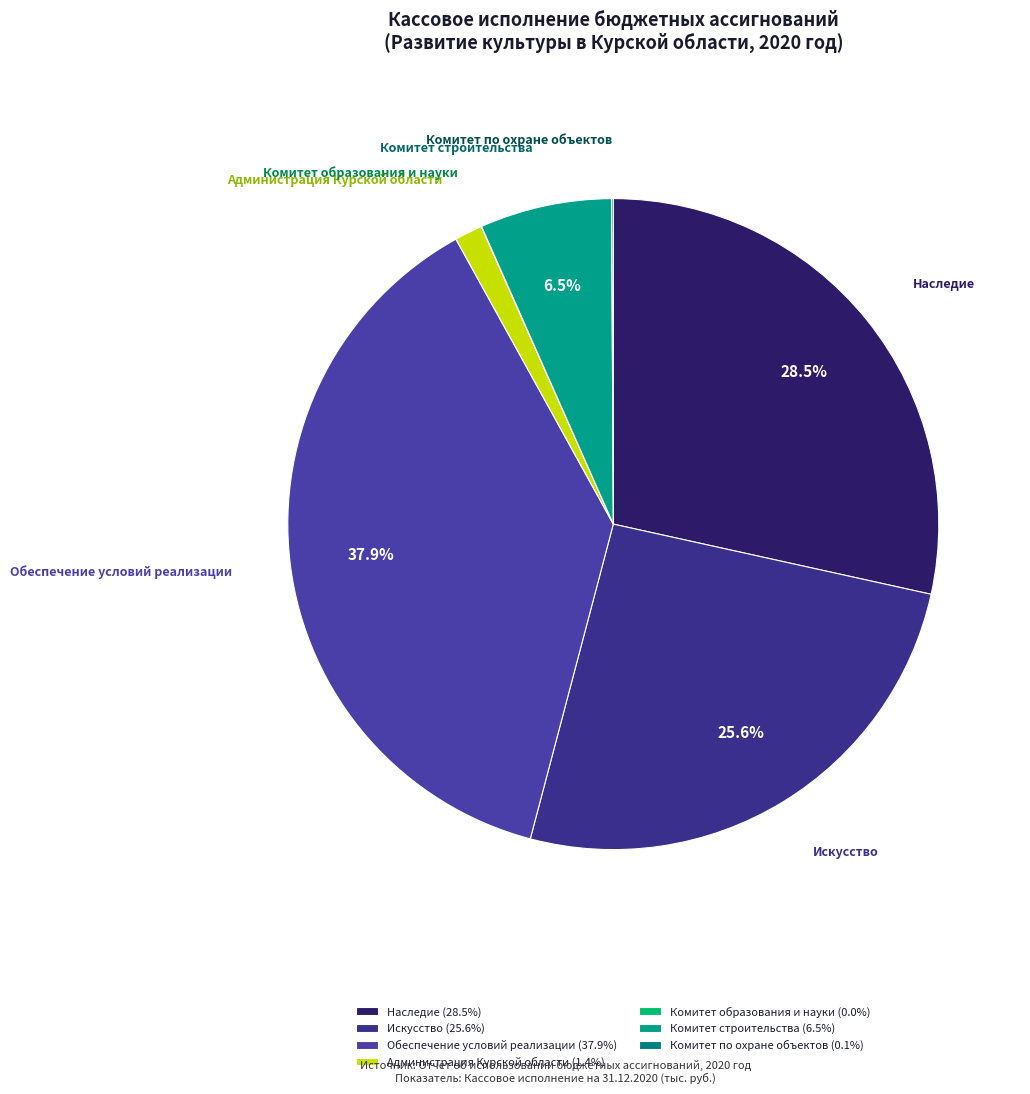

Between Искусство and Обеспечение условий реализации, which is larger?

Обеспечение условий реализации